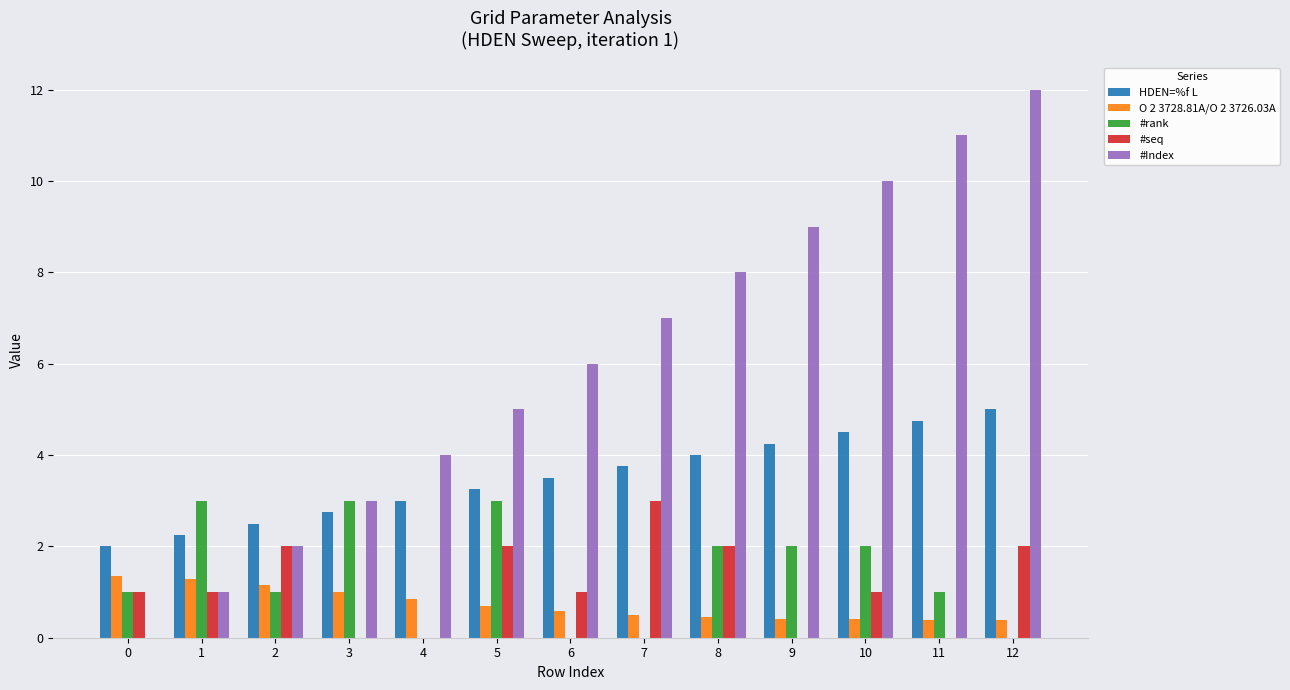

The #Index series shows 3.2 at 5. True or false?

False